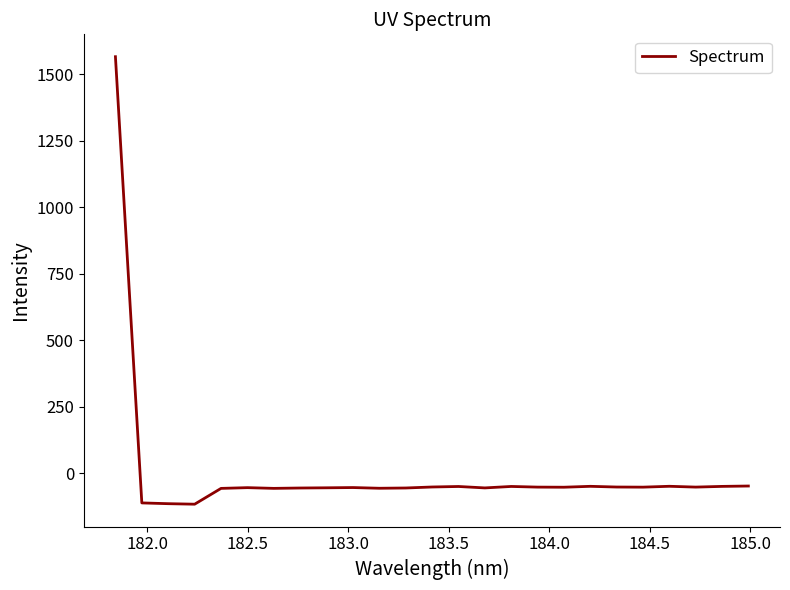

What is the greatest value displayed?

1566.9